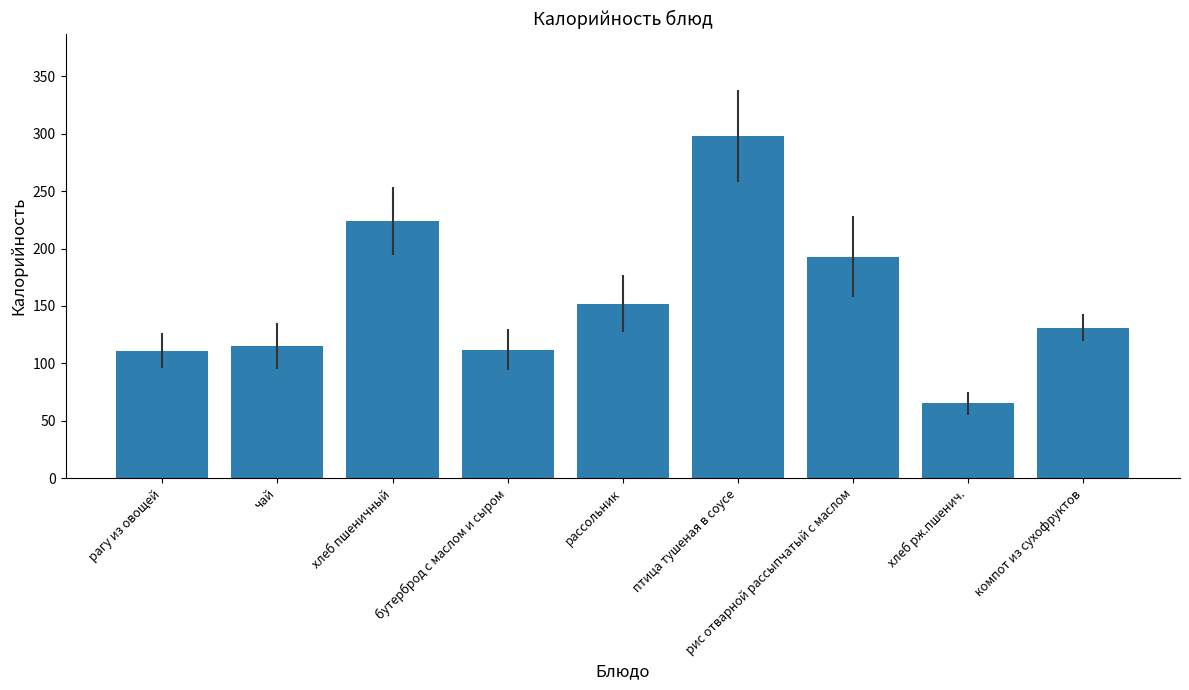

Which label corresponds to the largest value in the chart?

птица тушеная в соусе